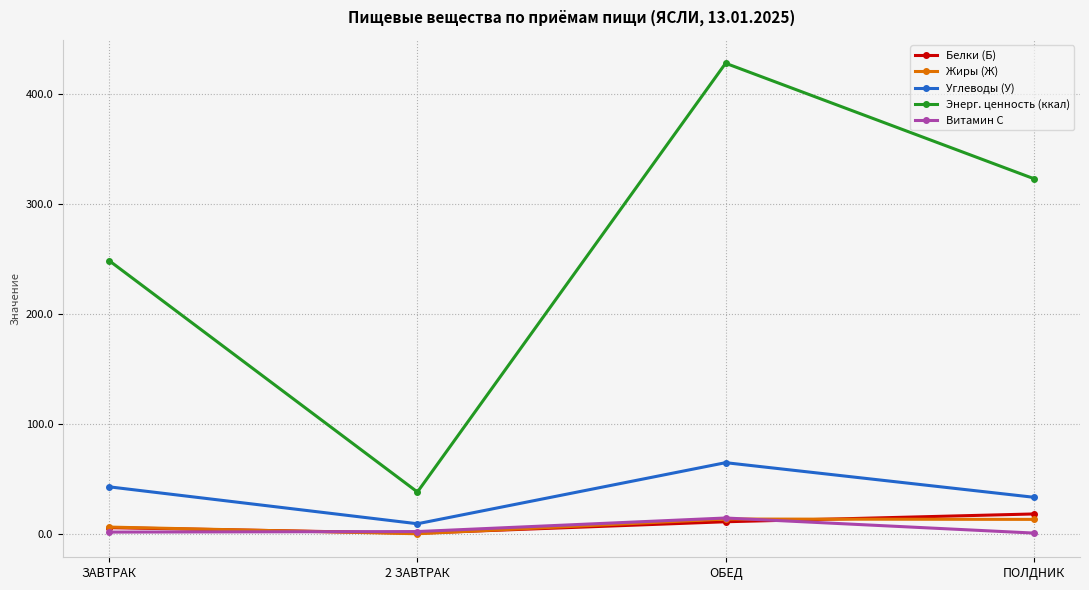

How many lines are shown in the chart?

5